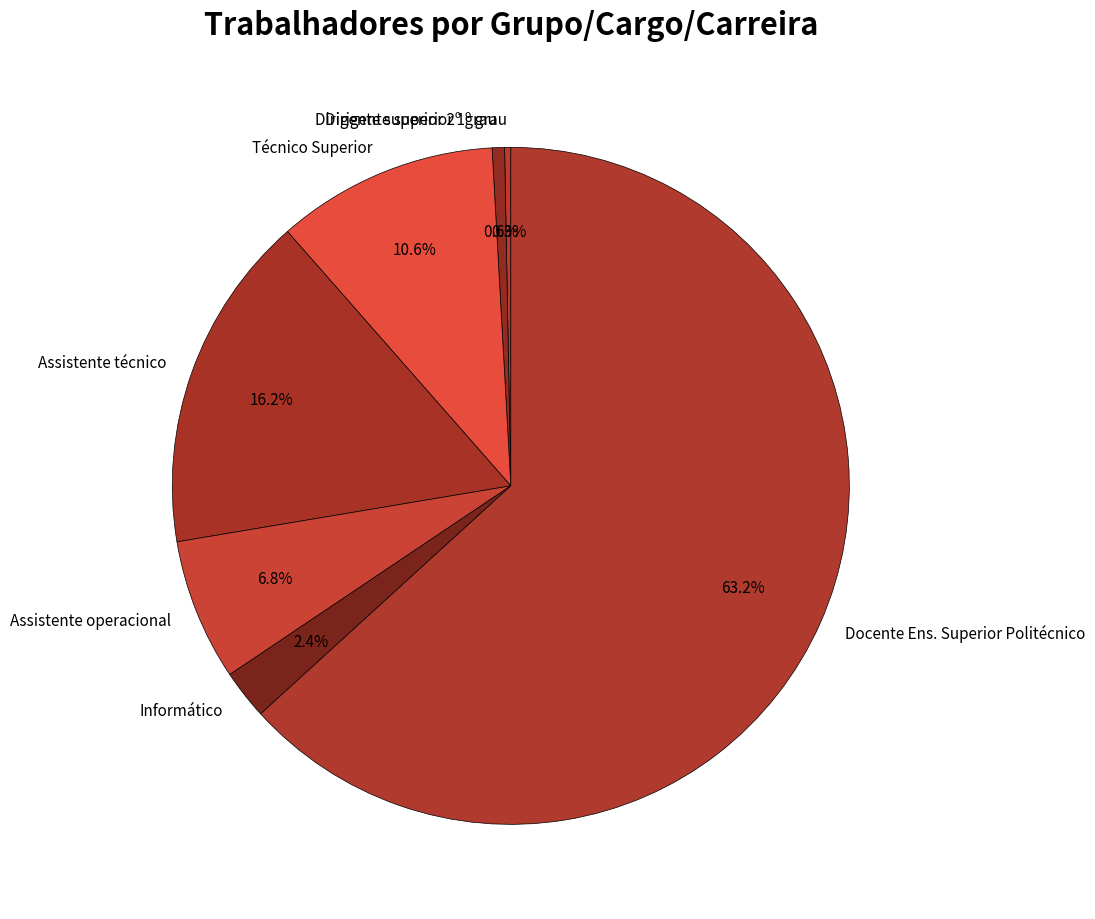

Is the sum of Assistente operacional and Técnico Superior greater than half?

No